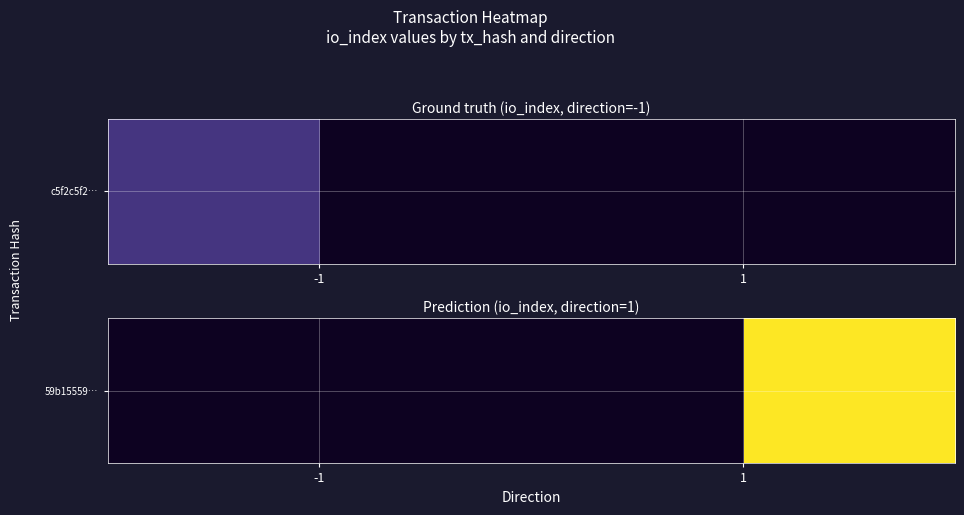

List the labels in order of value, smallest first.

-1, 1